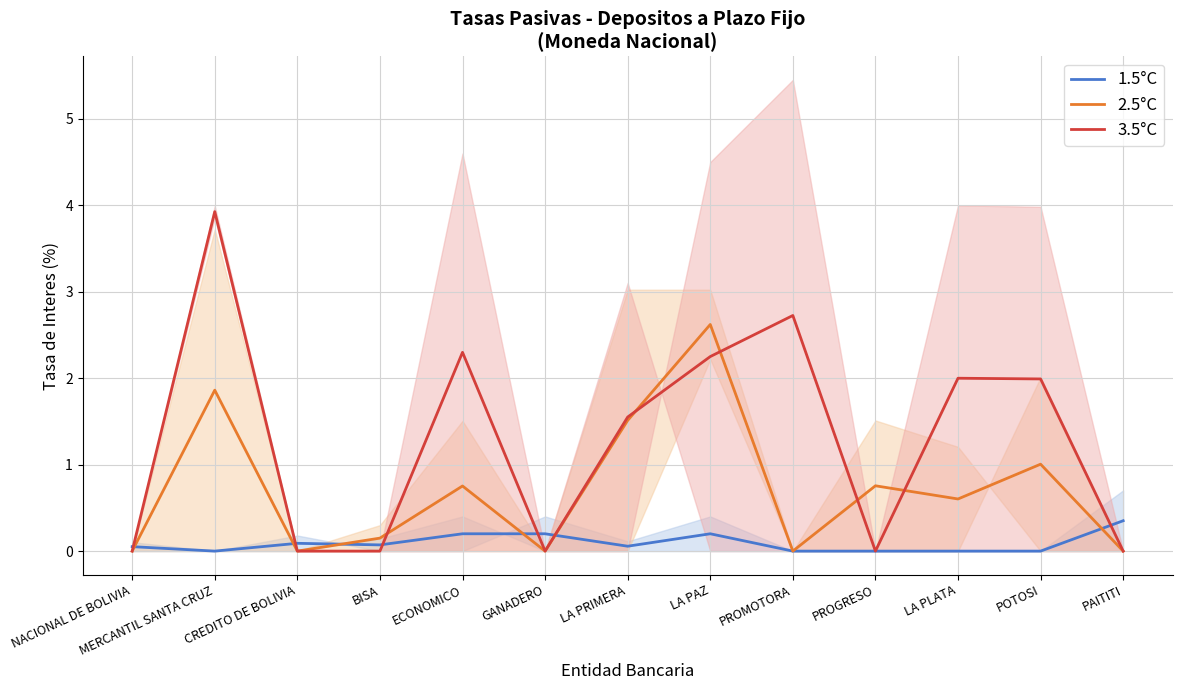

Reading left to right, what are all the values shown in this chart?

1.5°C: NACIONAL DE BOLIVIA=0.1	MERCANTIL SANTA CRUZ=0.0	CREDITO DE BOLIVIA=0.1	BISA=0.1	ECONOMICO=0.2	GANADERO=0.2	LA PRIMERA=0.1	LA PAZ=0.2	PROMOTORA=0.0	PROGRESO=0.0	LA PLATA=0.0	POTOSI=0.0	PAITITI=0.4
2.5°C: NACIONAL DE BOLIVIA=0.0	MERCANTIL SANTA CRUZ=1.9	CREDITO DE BOLIVIA=0.0	BISA=0.2	ECONOMICO=0.8	GANADERO=0.0	LA PRIMERA=1.5	LA PAZ=2.6	PROMOTORA=0.0	PROGRESO=0.8	LA PLATA=0.6	POTOSI=1.0	PAITITI=0.0
3.5°C: NACIONAL DE BOLIVIA=0.0	MERCANTIL SANTA CRUZ=3.9	CREDITO DE BOLIVIA=0.0	BISA=0.0	ECONOMICO=2.3	GANADERO=0.0	LA PRIMERA=1.6	LA PAZ=2.2	PROMOTORA=2.7	PROGRESO=0.0	LA PLATA=2.0	POTOSI=2.0	PAITITI=0.0